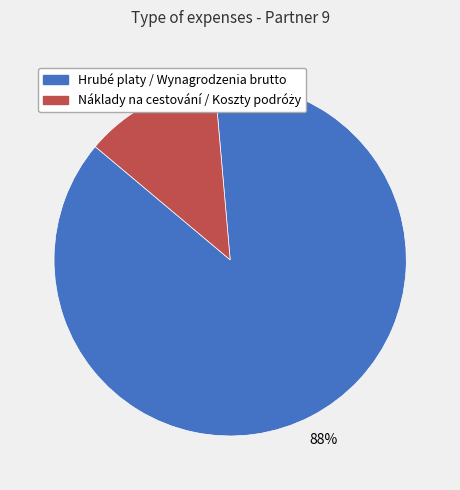

To the nearest percent, what is the average slice percentage?

50%